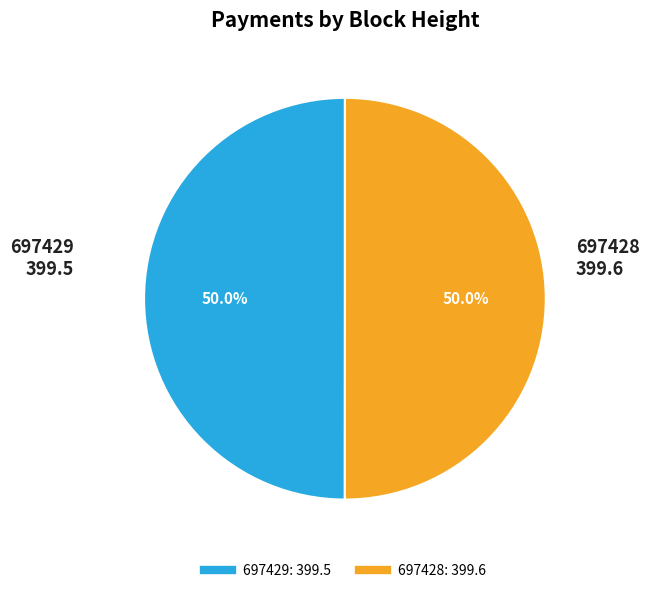

To the nearest percent, what is the combined percentage of 697429 and 697428?

100%